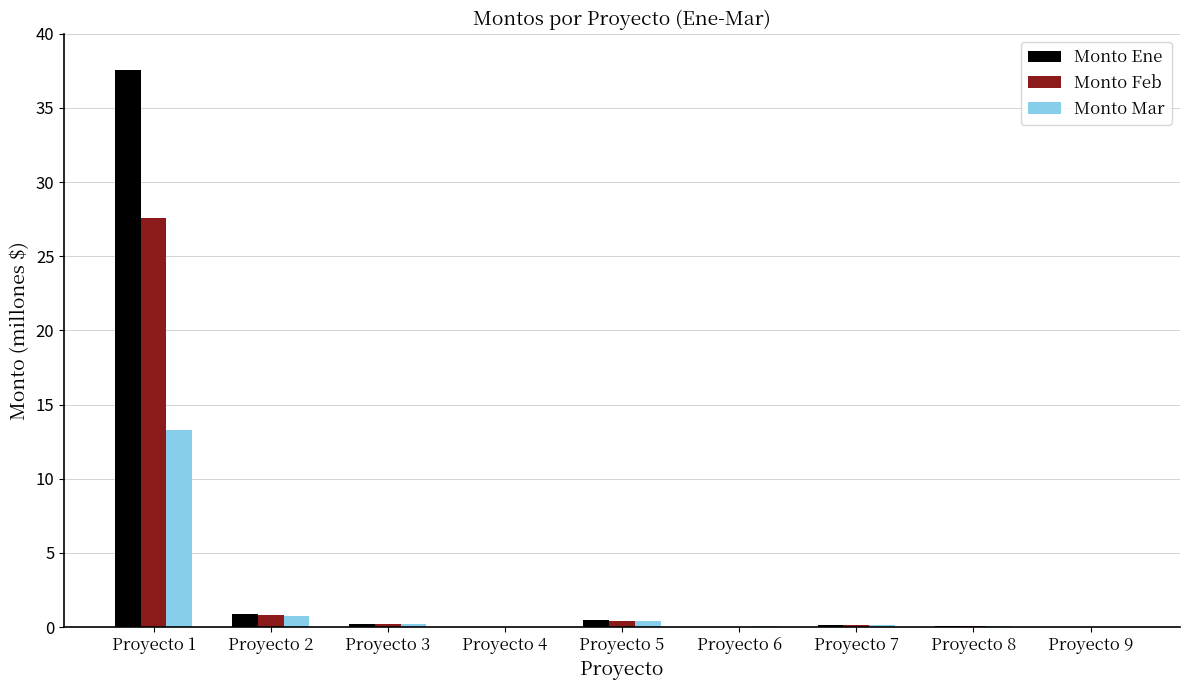

Between Proyecto 2 and Proyecto 5, which series saw the biggest shift?

Monto Feb